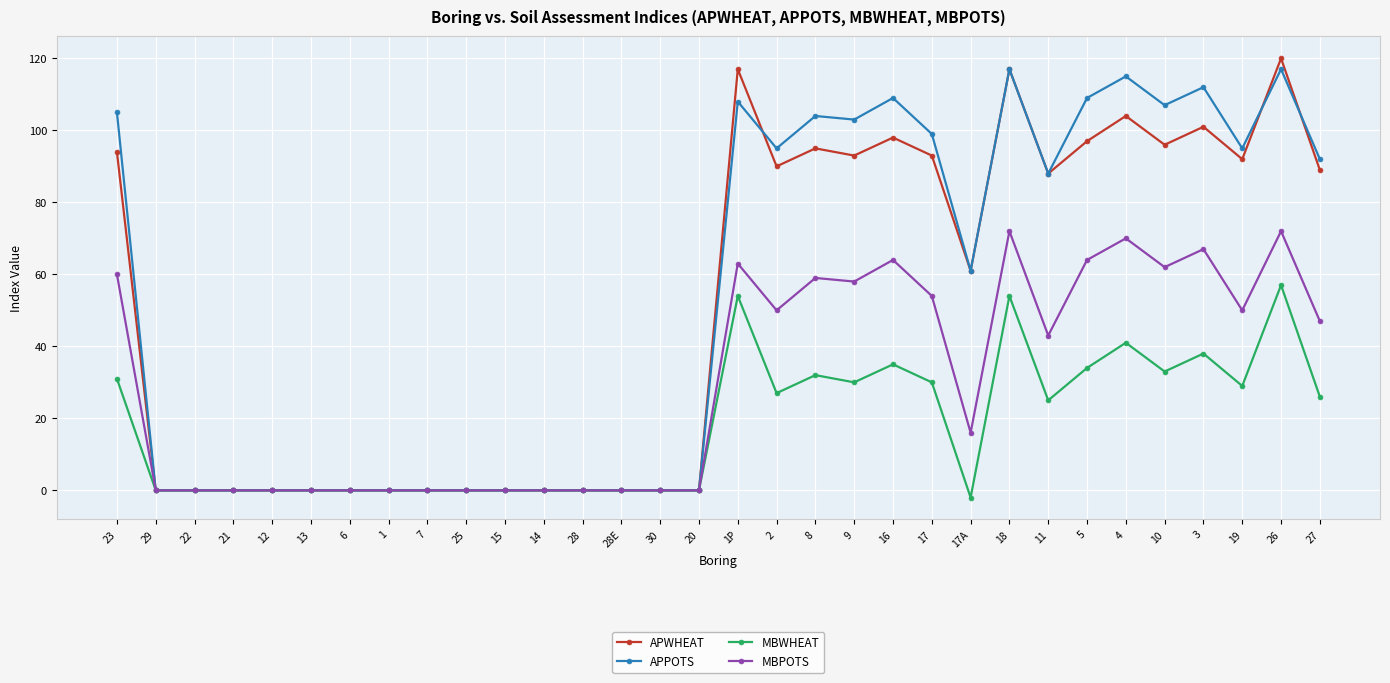

How many data points in APWHEAT are less than 88?

16